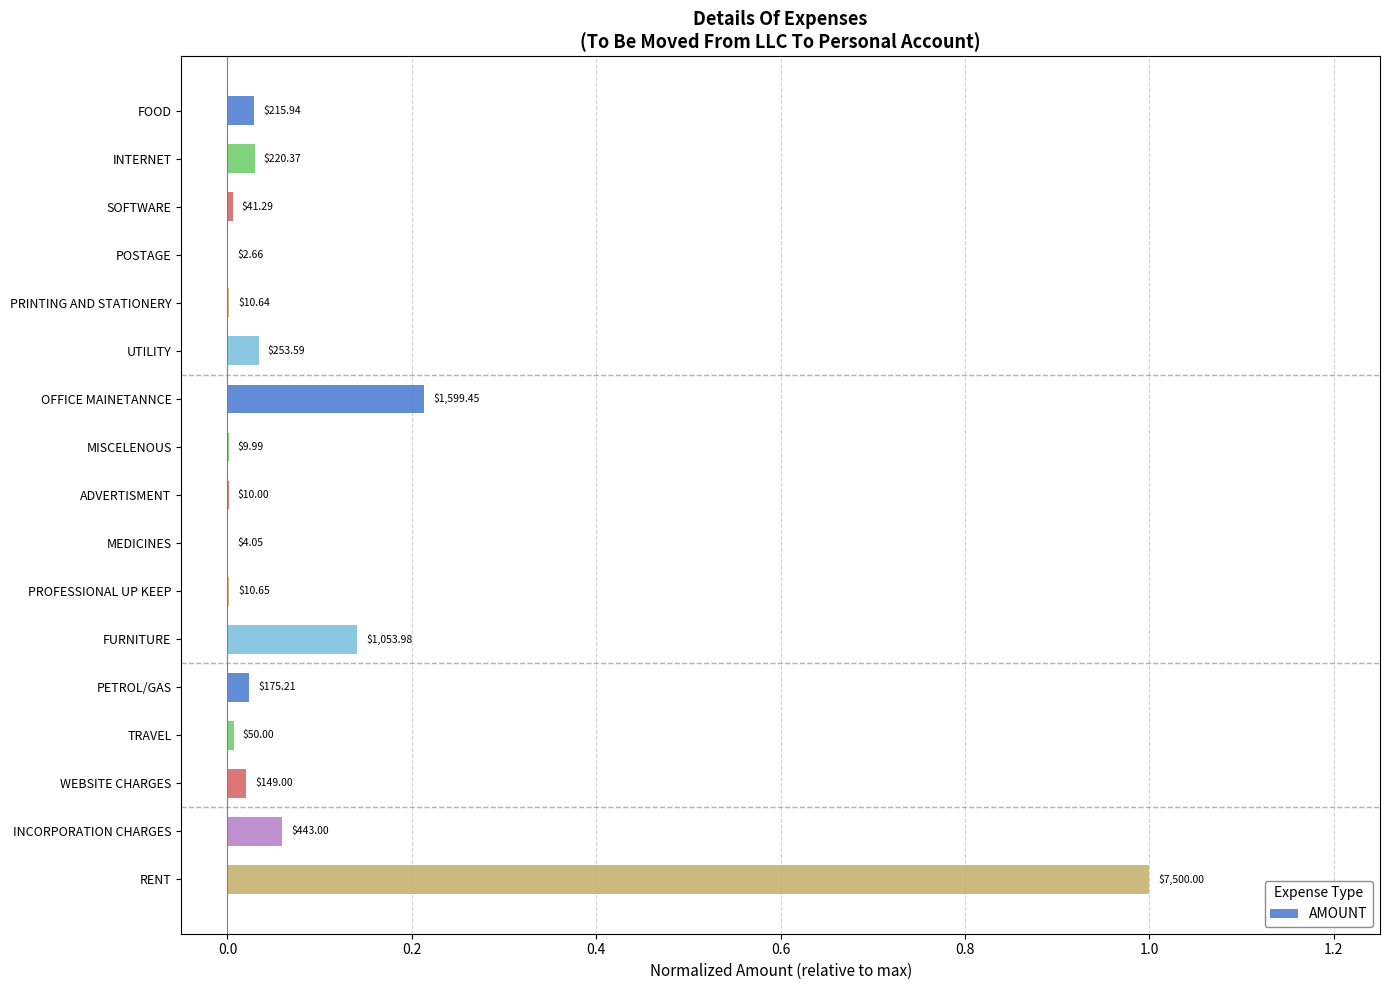

Are the bars horizontal?

Yes